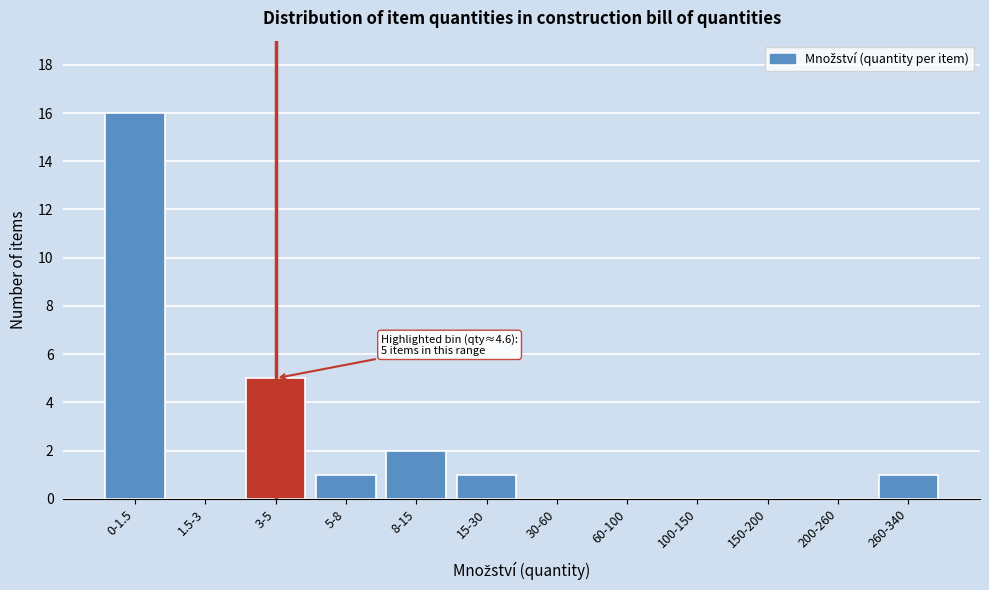

Reading left to right, list all the values displayed in this chart.

0-1.5=16	1.5-3=0	3-5=5	5-8=1	8-15=2	15-30=1	30-60=0	60-100=0	100-150=0	150-200=0	200-260=0	260-340=1